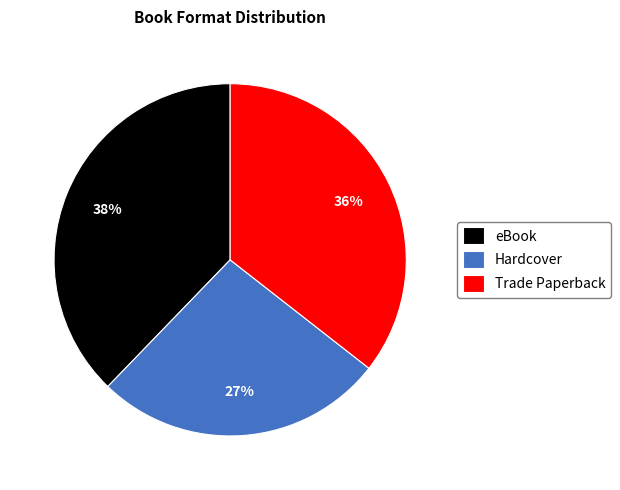

Combined, do Trade Paperback and eBook account for over 50%?

Yes